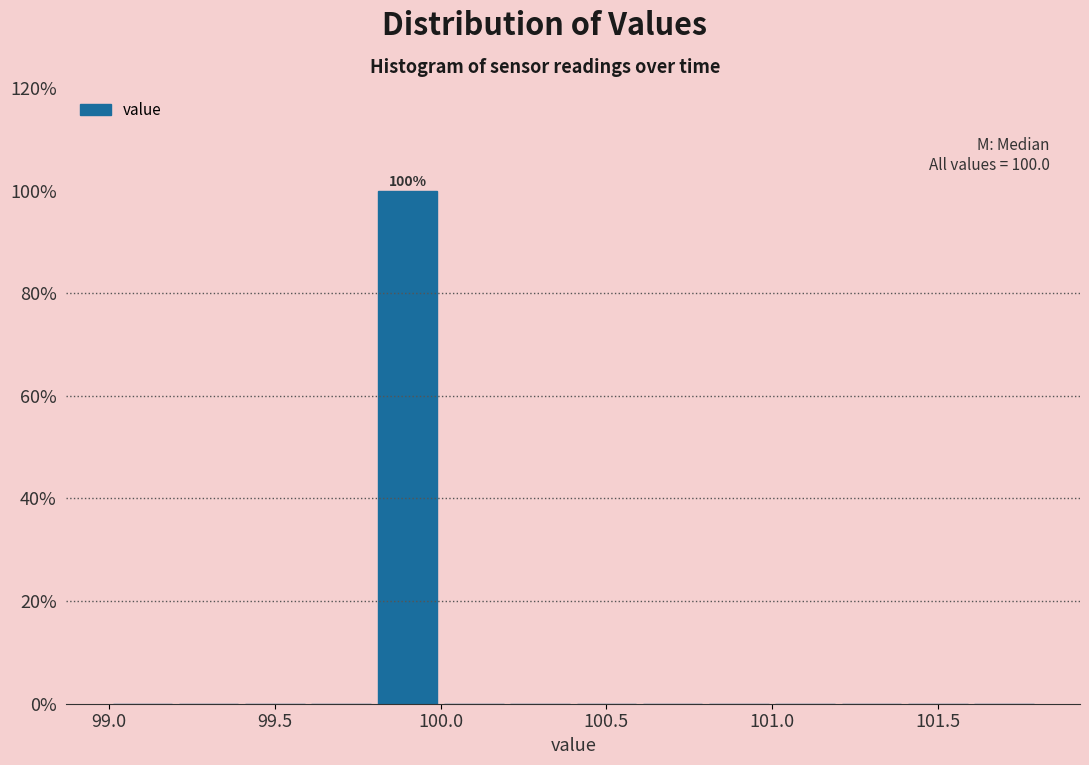

Which range on the x-axis has the tallest bar?

99.8 to 100.0